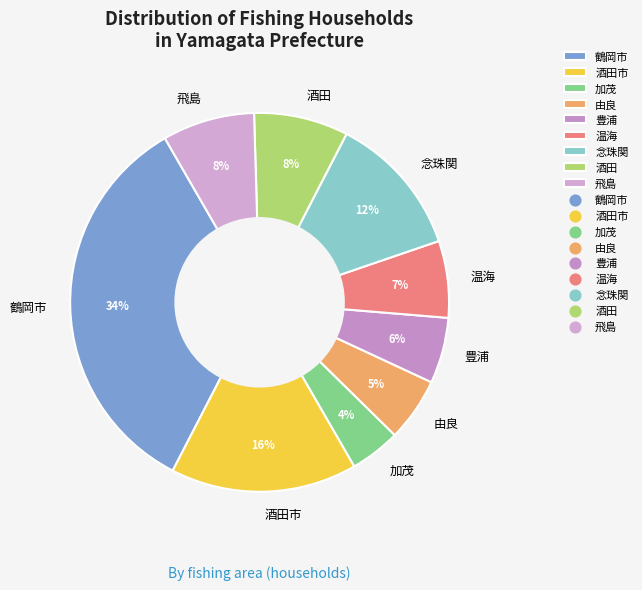

Is 酒田 the majority of the pie?

No